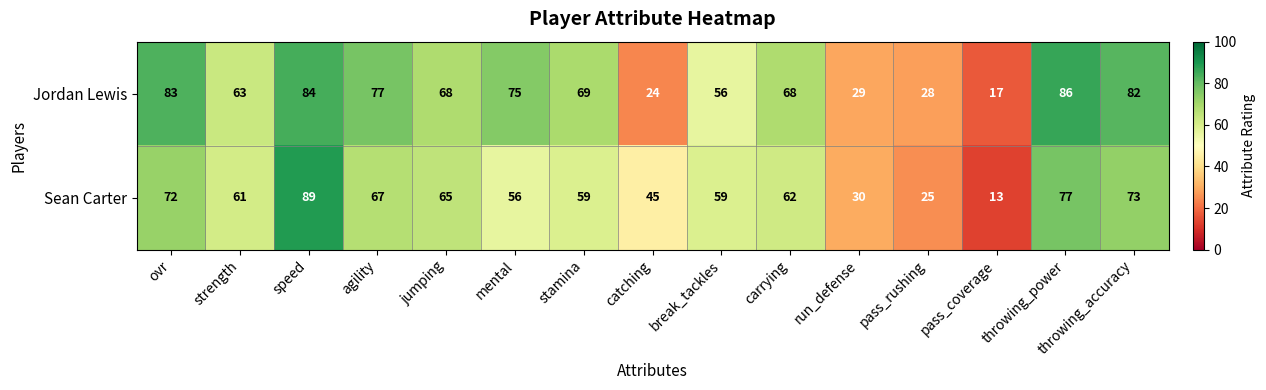

What is the difference between the second highest and second lowest values in the Jordan Lewis series?

60